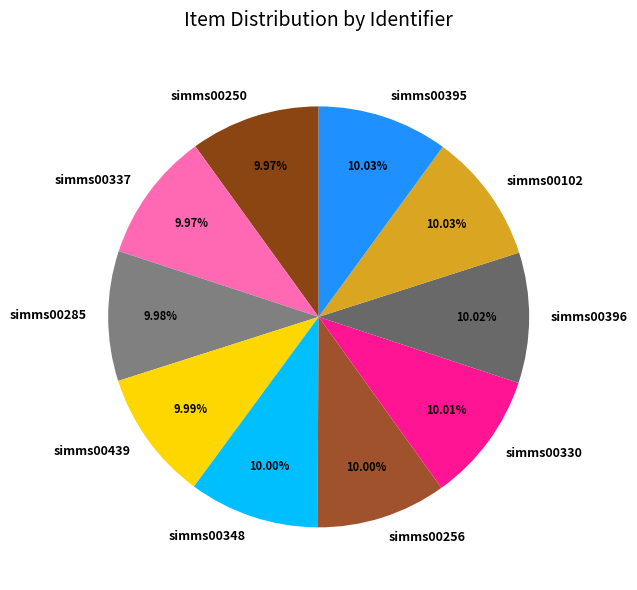

True or false: simms00330 accounts for 10% of the total.

True